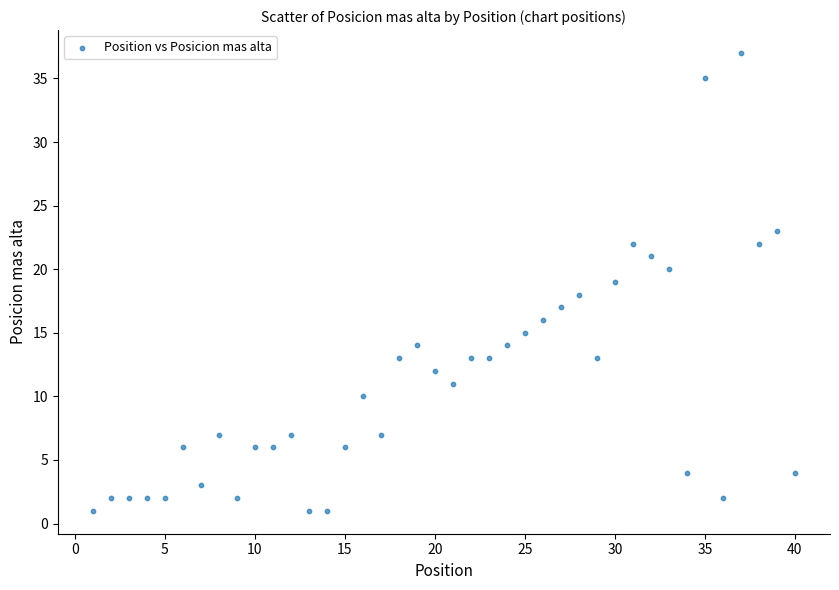

What is the range of X values (max minus min)?

39